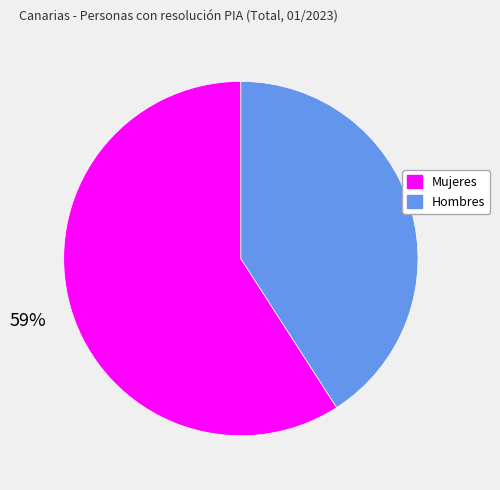

To the nearest percent, what portion does Hombres represent?

41%